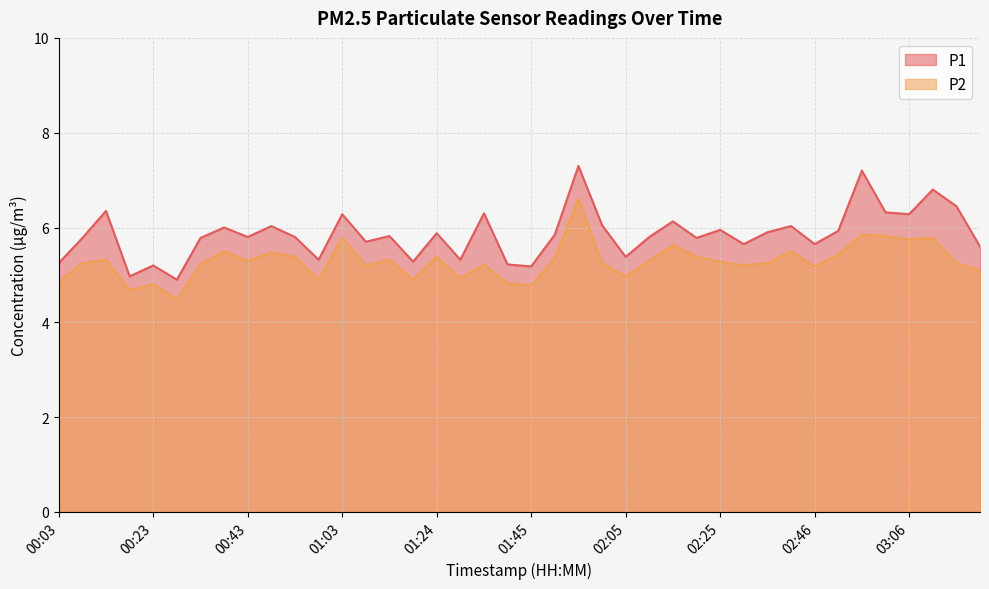

Which series changed the most between 00:18 and 00:23?

P1